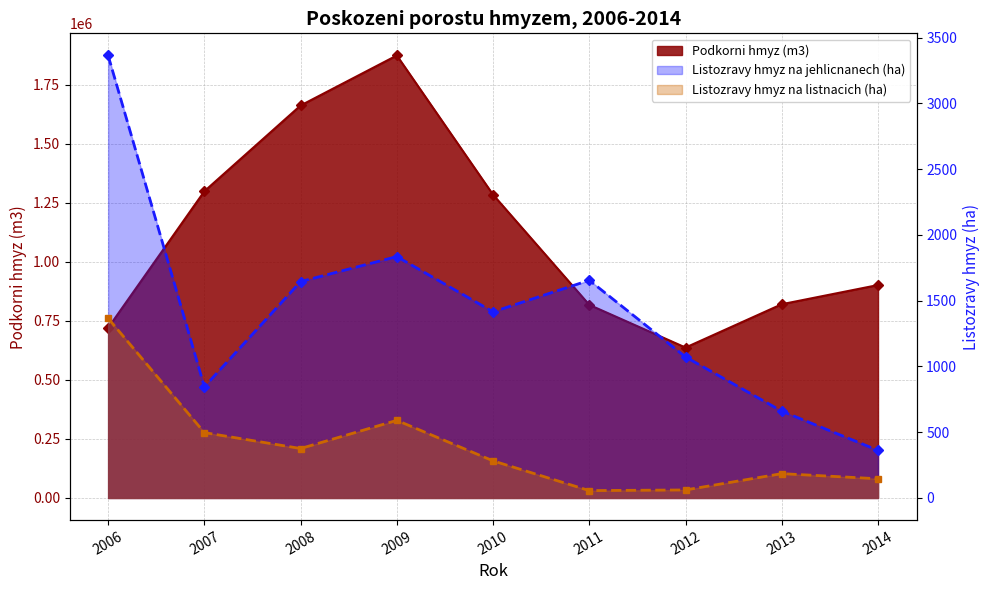

True or false: Listozravy hmyz na listnacich (ha) has more than 0 interior local peaks.

True